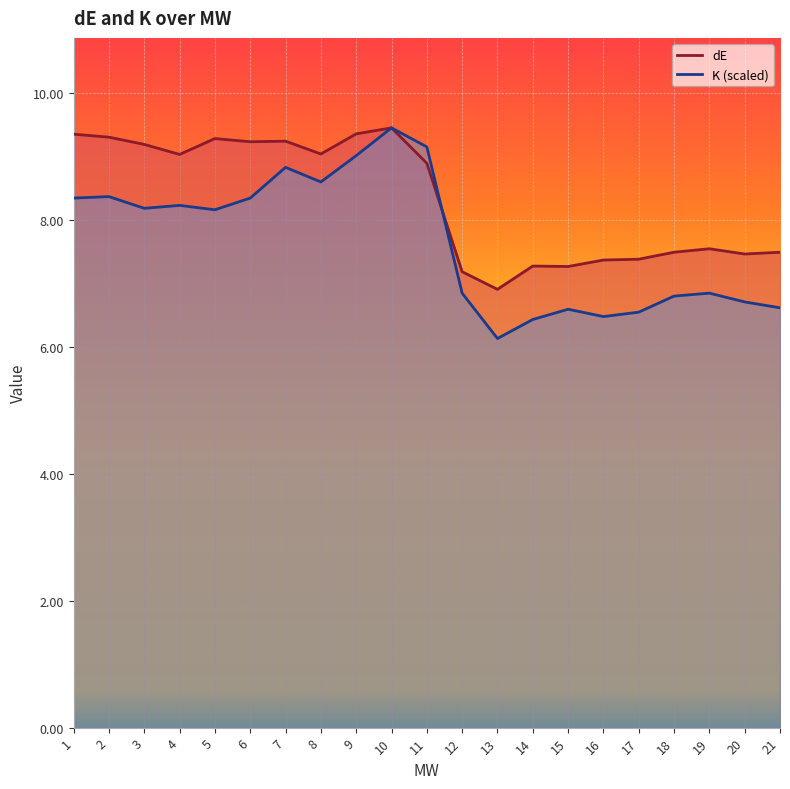

Between 2 and 12, which series saw the biggest shift?

dE